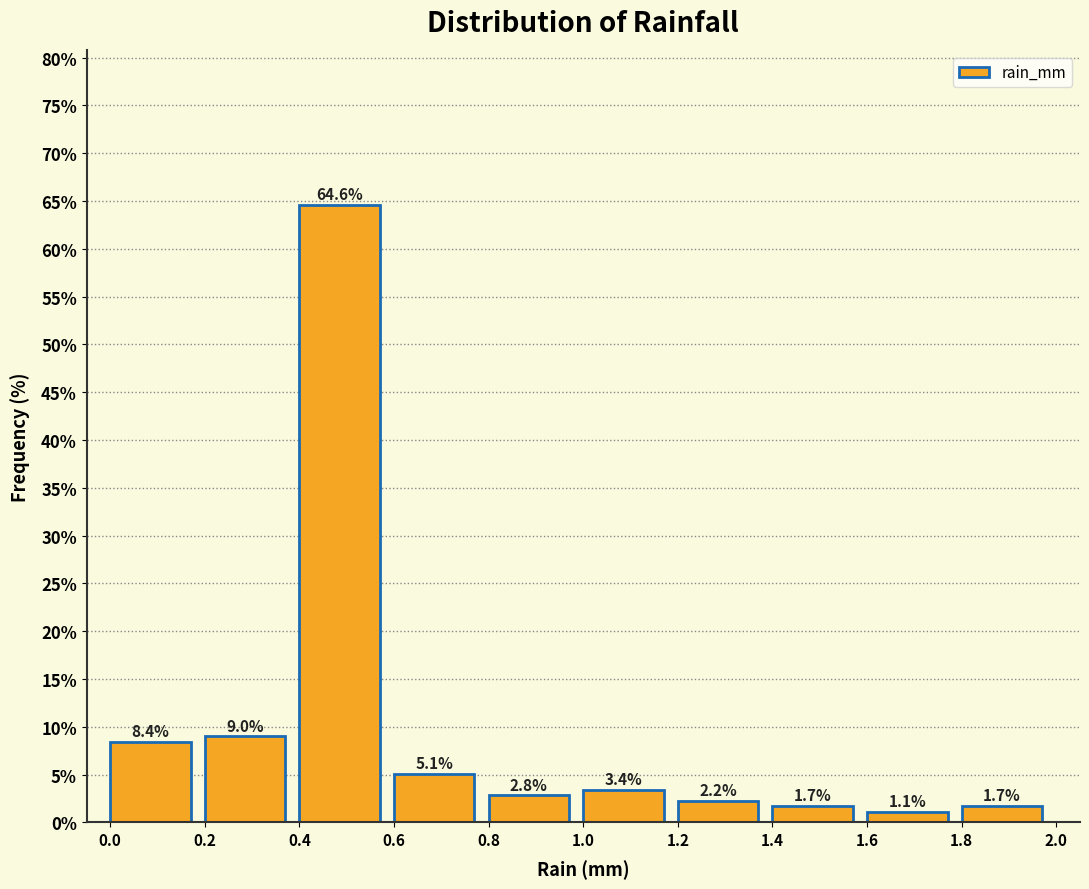

Over which range of the x-axis is the bar tallest?

0.4 to 0.6